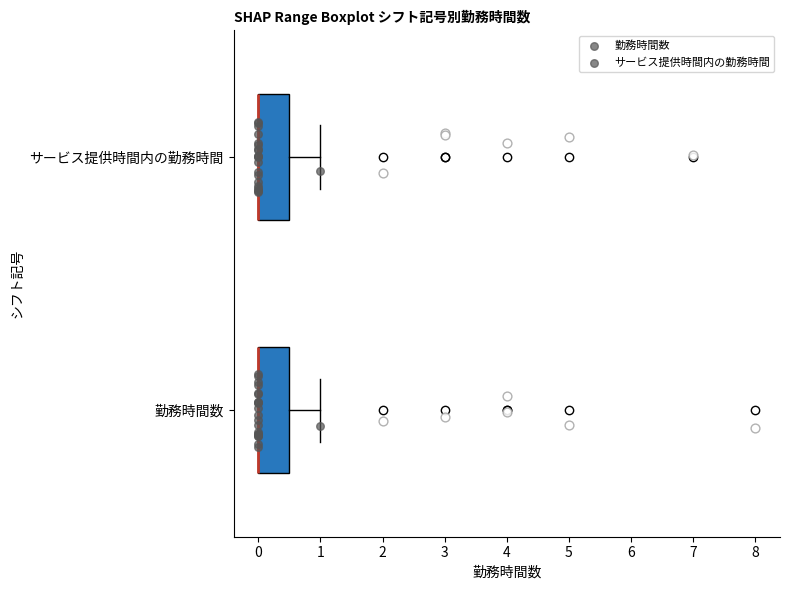

Reading bottom to top, read every box against the x-axis: the position of its median line, the range the box covers, and the ends of its whiskers. The values are not printed on the chart, so give them approximately, as read against the axis.

勤務時間数: median 0.0 (drawn on the box's left edge), box 0.0 to 0.5, whiskers 0.0 to 1.0
サービス提供時間内の勤務時間: median 0.0 (drawn on the box's left edge), box 0.0 to 0.5, whiskers 0.0 to 1.0